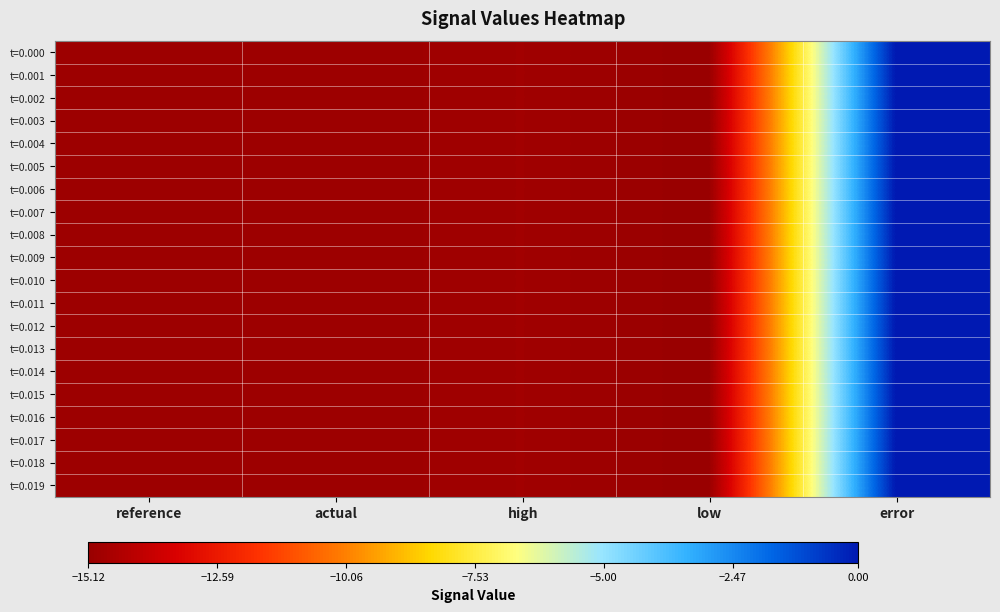

Count the number of categories in the chart.

5